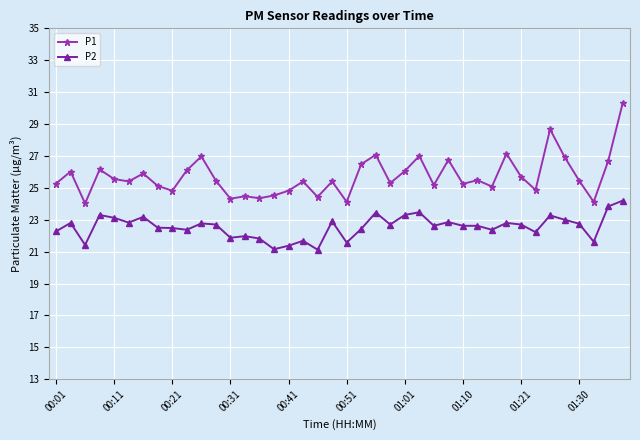

Which series has the largest range (max minus min)?

P1